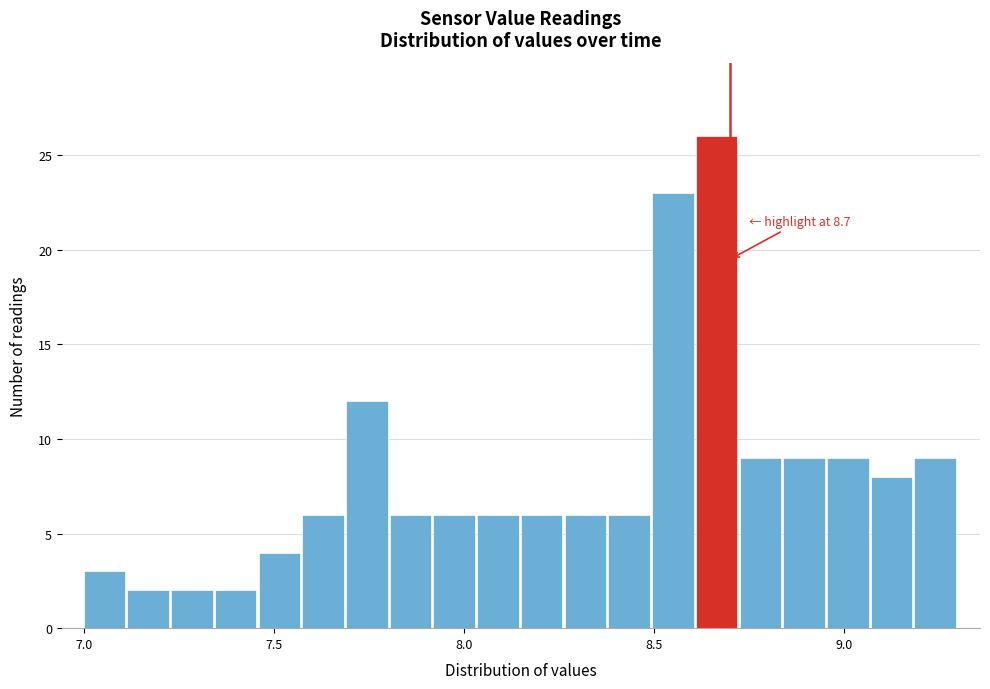

Read against the x-axis, roughly where is the centre of the tallest bar?

8.65